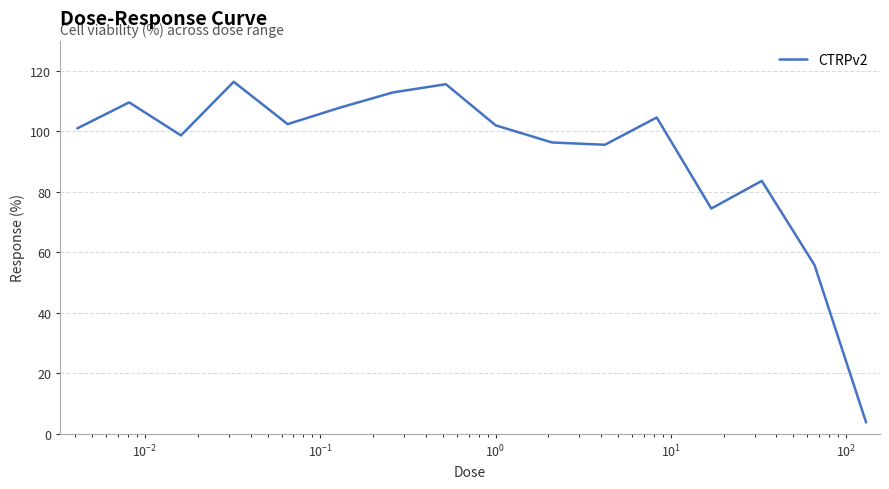

How many series are shown in this chart?

1